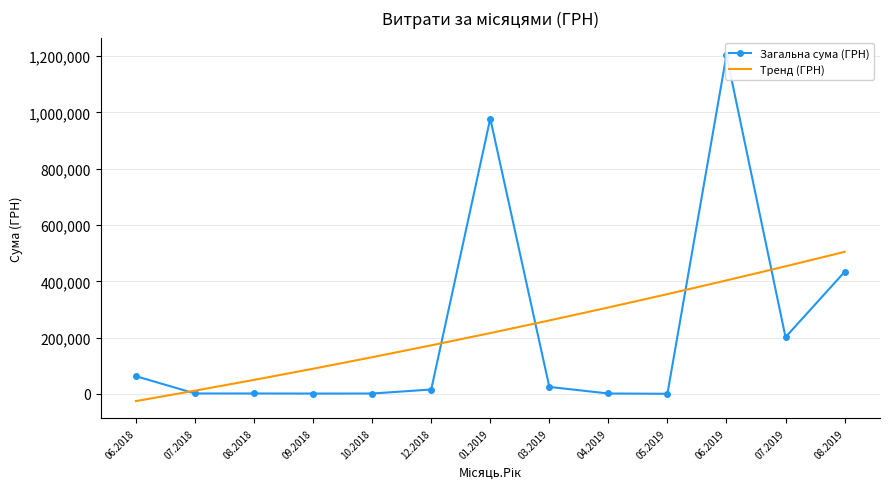

What position from the left is 05.2019?

10